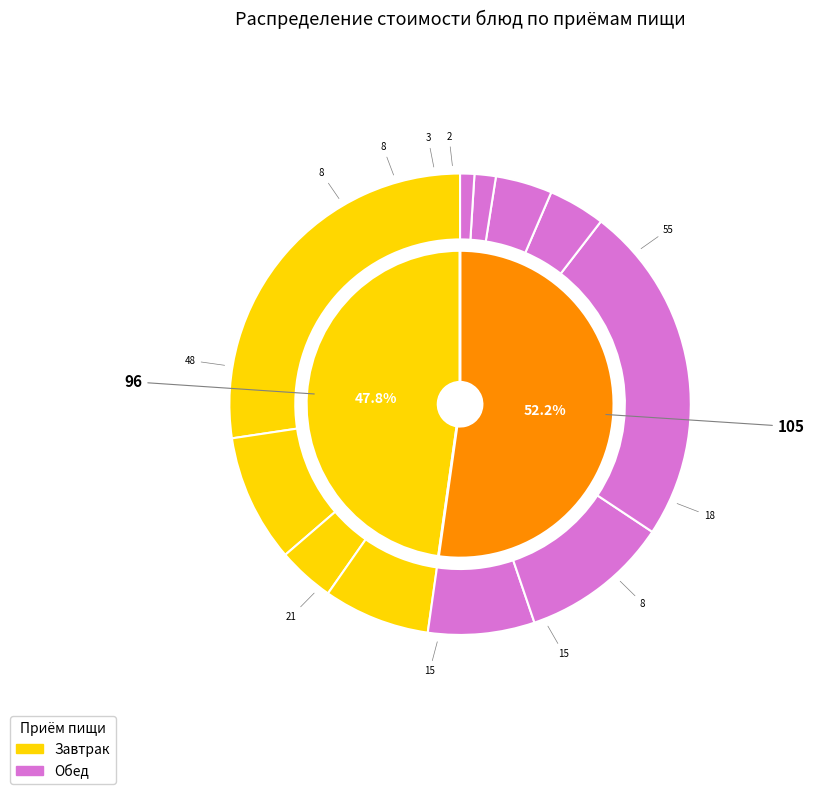

To the nearest percent, what is the difference between the largest and smallest slice percentages?

26%